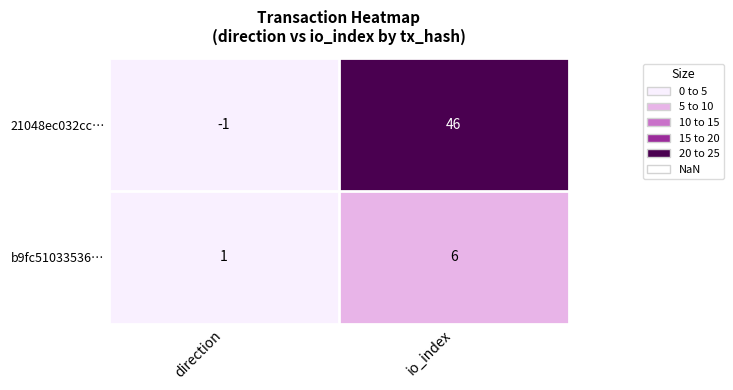

Where is 21048ec032cc… nearest to the value 22?

direction